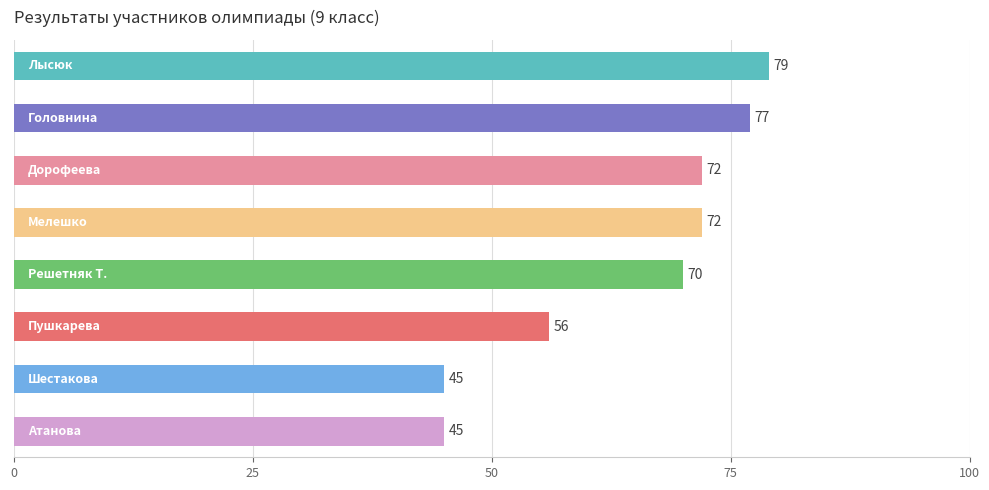

What is the sum of all values?

516